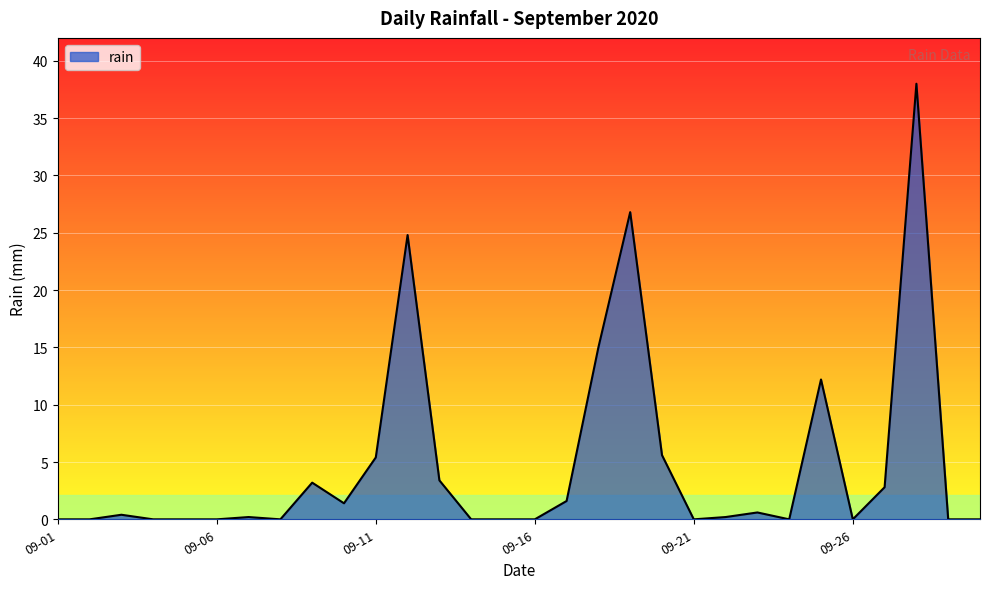

What is the difference between the maximum and minimum values?

38.0